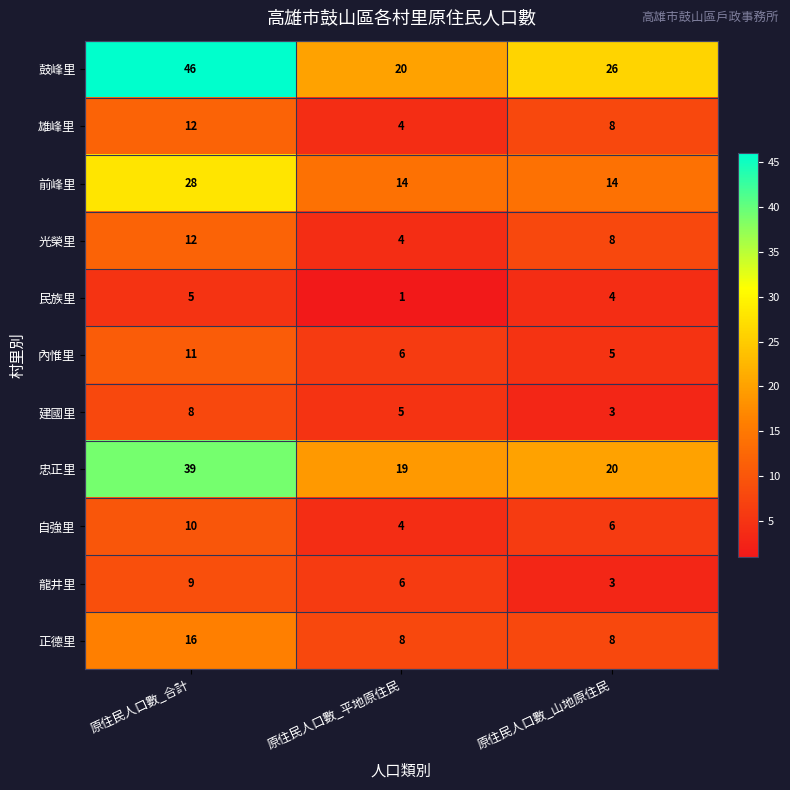

Which series has the widest spread of values?

鼓峰里